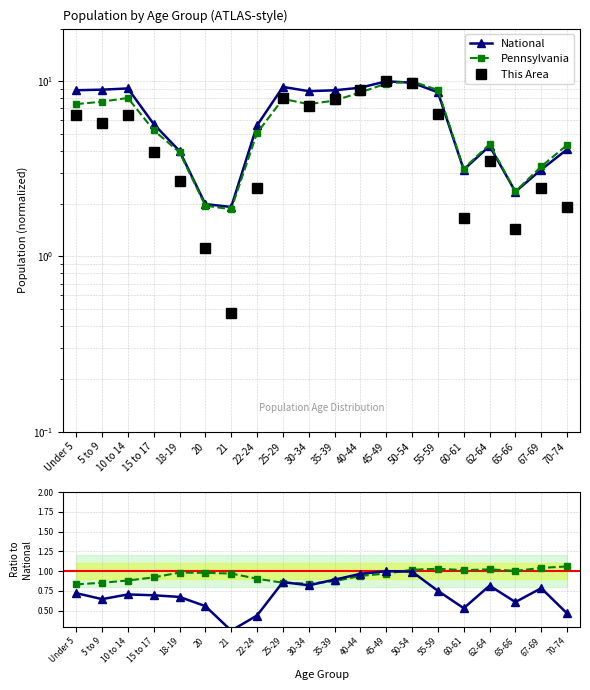

What is the smallest value displayed?

0.2